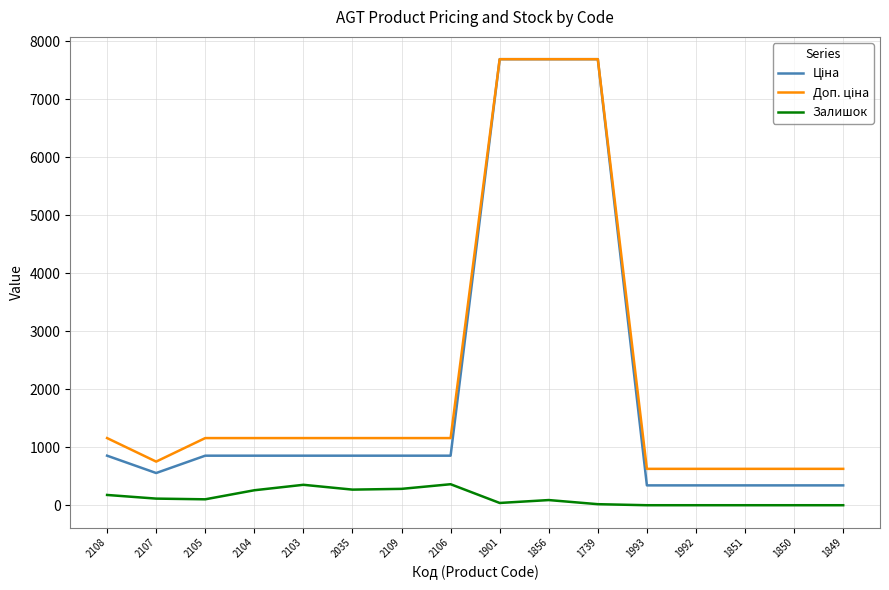

What is the spread (max minus min) of values at 1993?

627.0